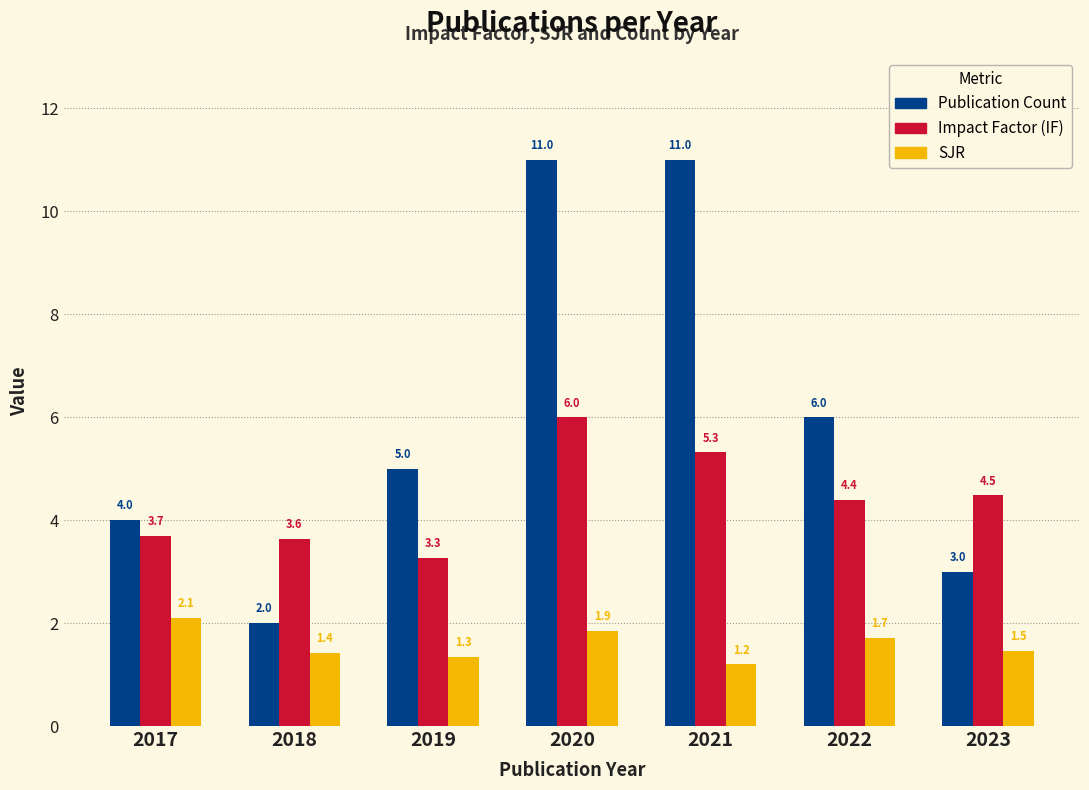

What is the sum of all Impact Factor (IF) values?

30.8